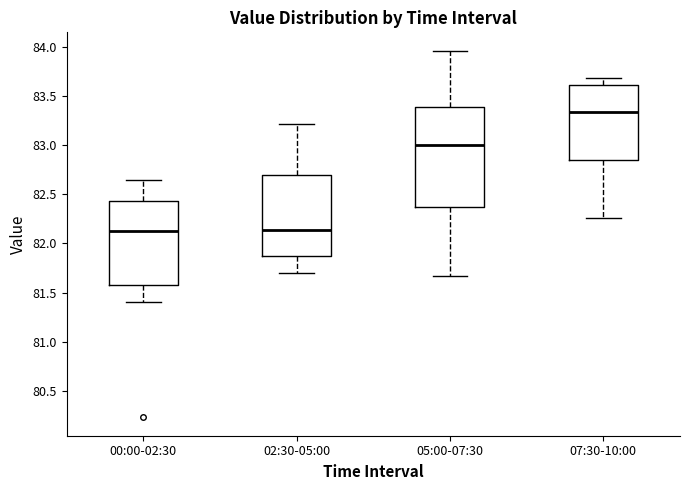

Which box is the tallest, from its lower edge to its upper edge?

05:00-07:30